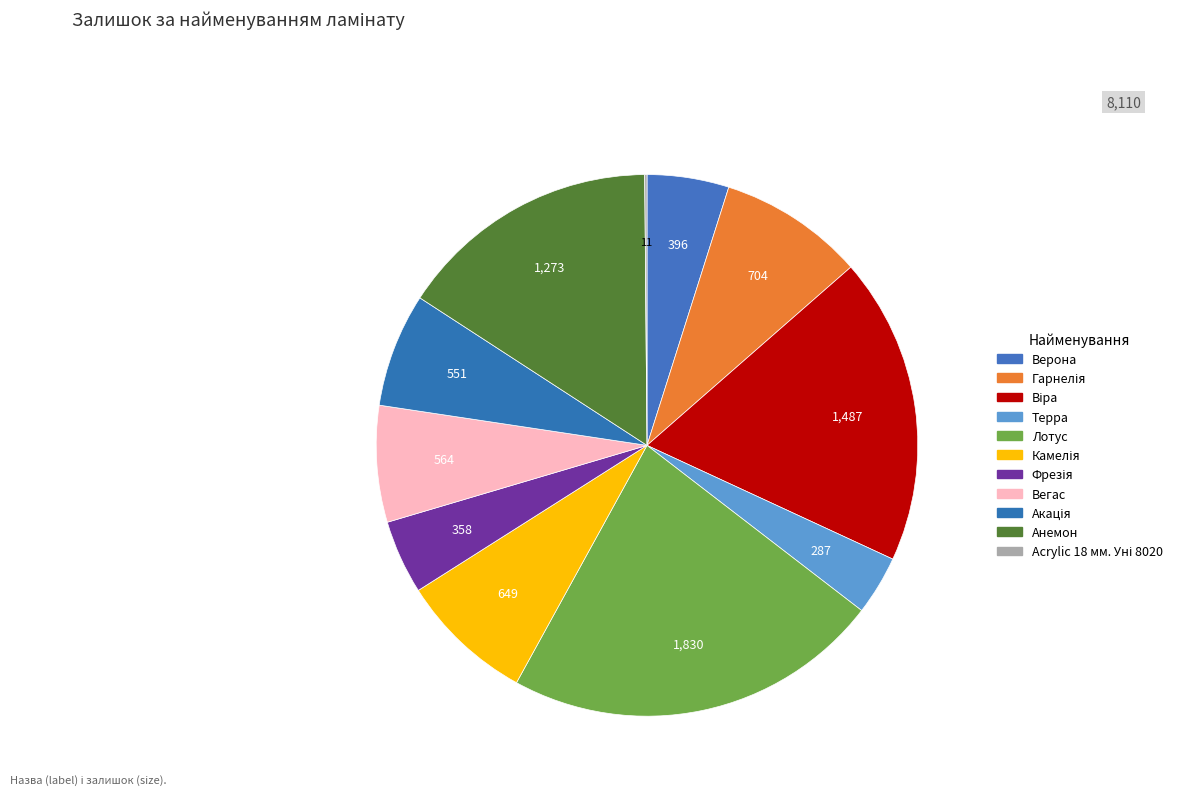

Is there a majority slice in this chart?

No